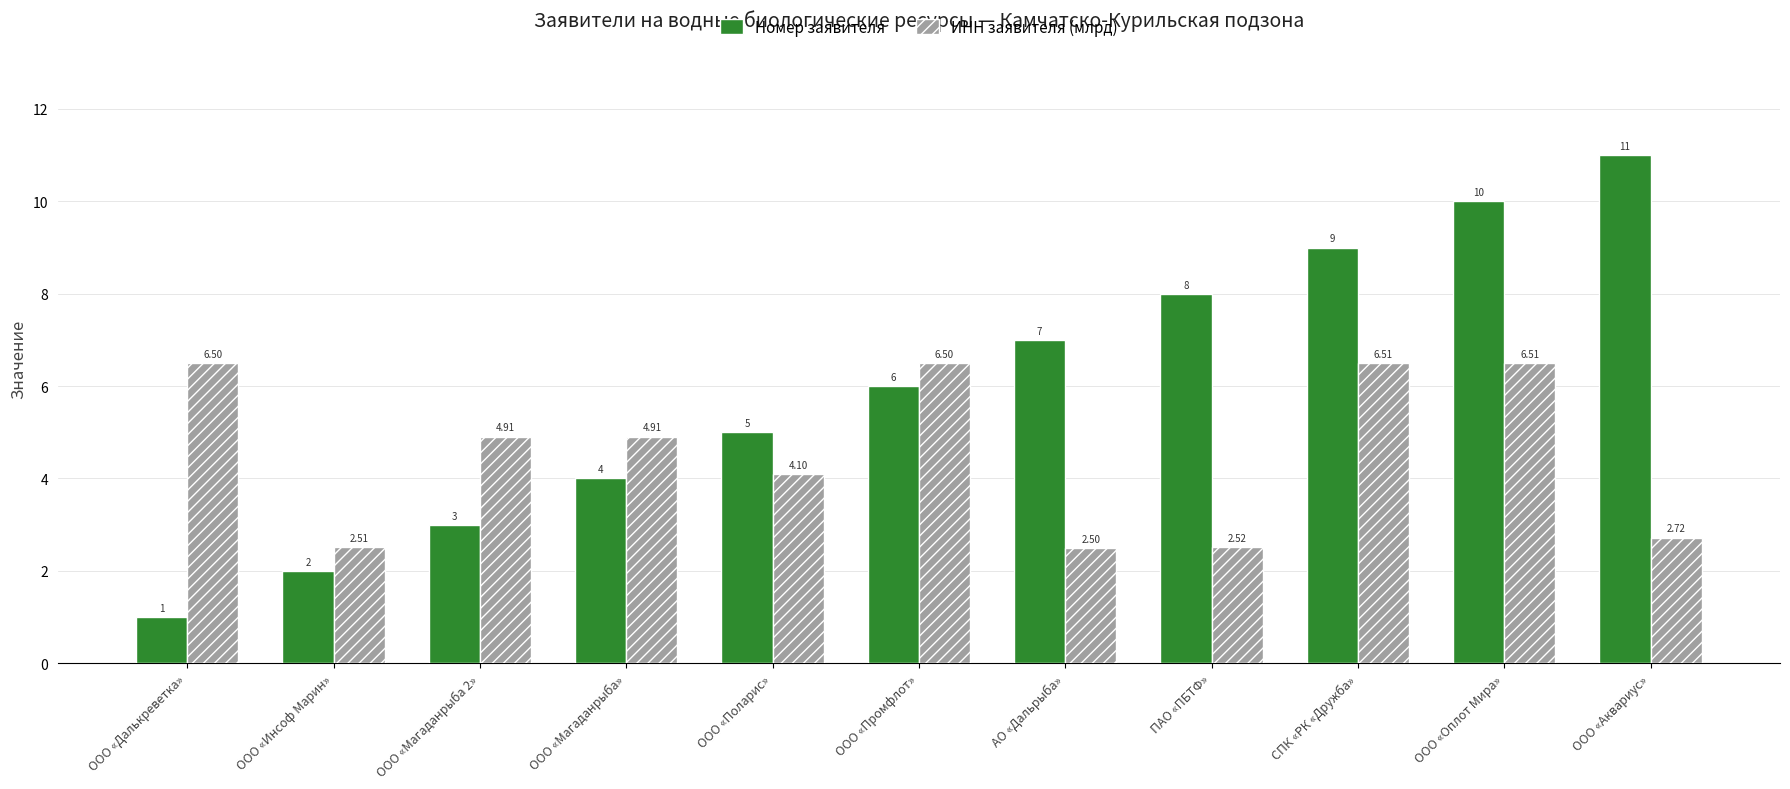

What is the sum of the Номер заявителя values at ООО «Оплот Мира» and ООО «Промфлот»?

16.0